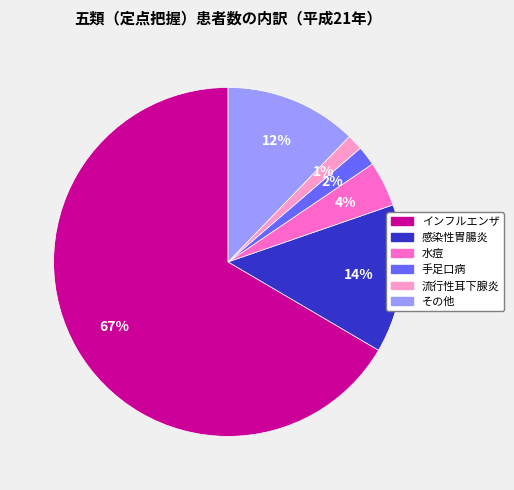

What is the majority slice?

インフルエンザ